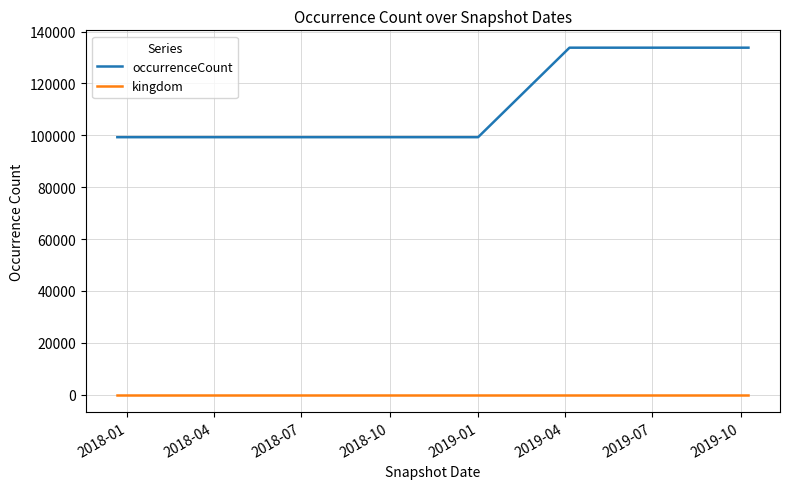

What is the minimum value for occurrenceCount?

99294